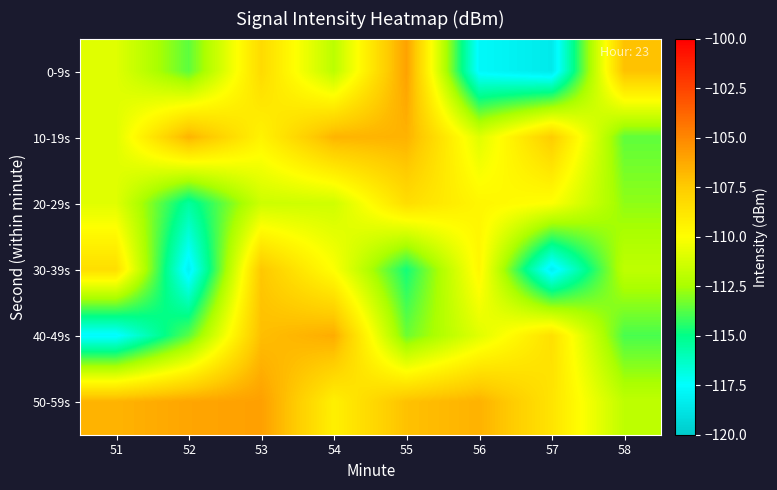

List the series in order of their peak value, lowest first.

20-29s, 30-39s, 10-19s, 40-49s, 0-9s, 50-59s